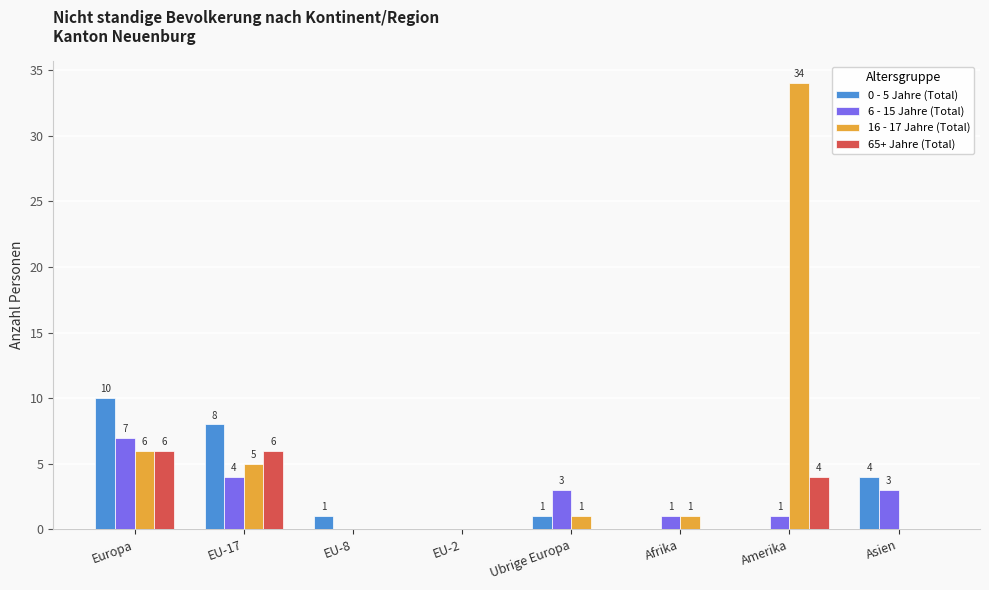

What is the greatest value displayed?

34